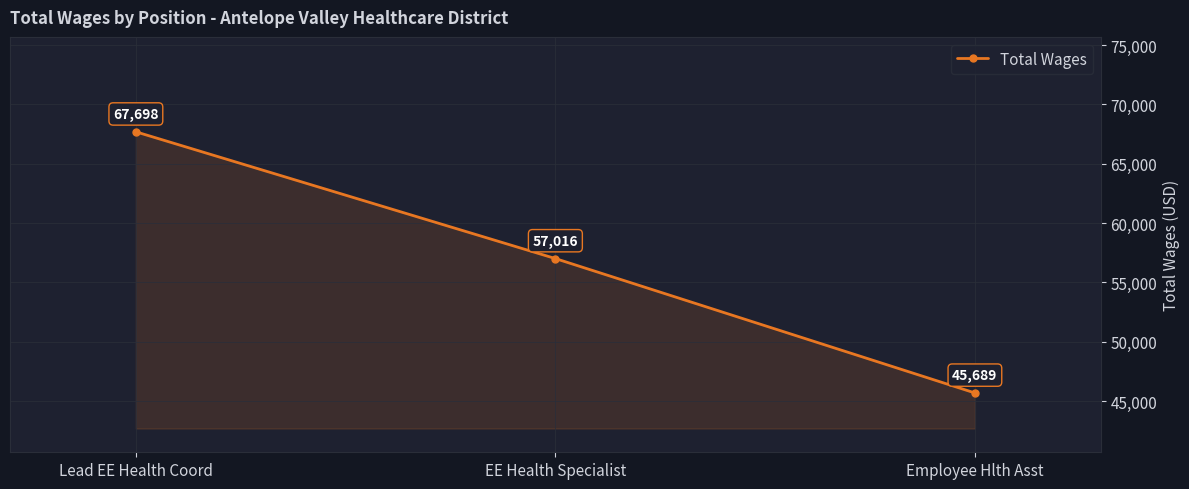

The value at Employee Hlth Asst is 45689. True or false?

True